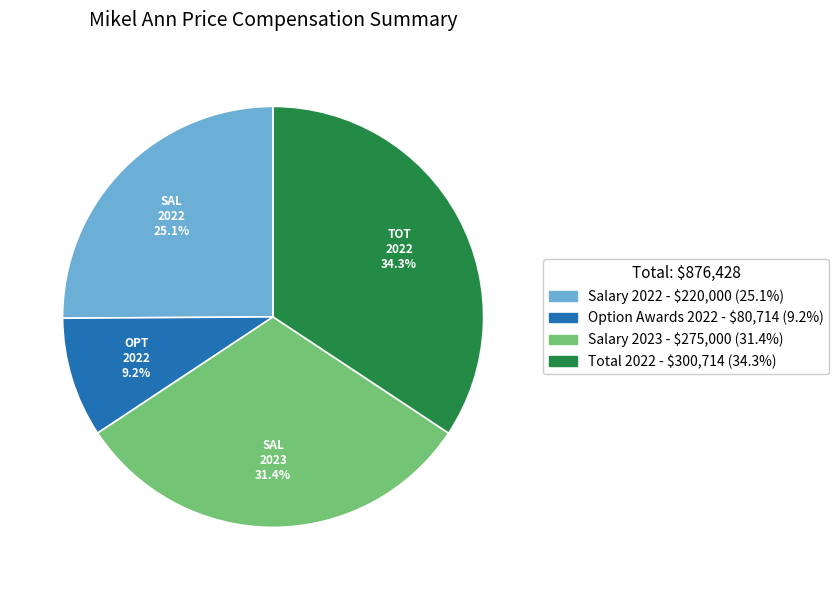

Do Option Awards 2022 and Salary 2022 together represent more than half of the pie?

No